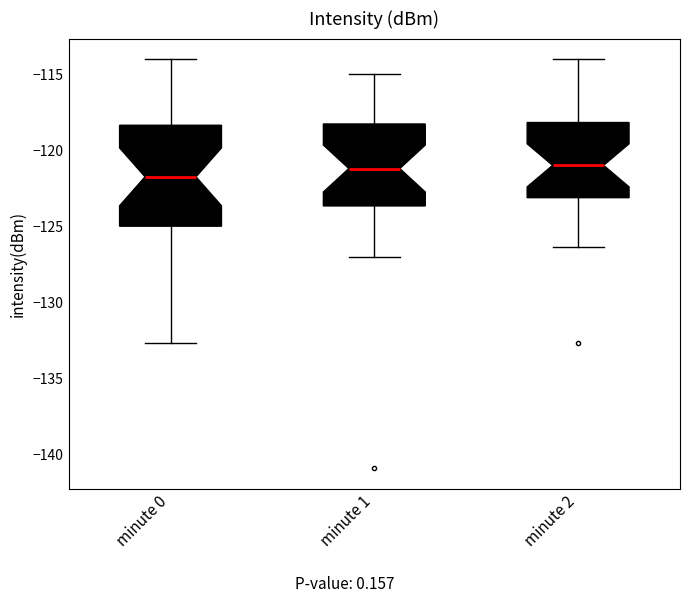

Reading left to right, read every box against the y-axis: the position of its median line, the range the box covers, and the ends of its whiskers. The values are not printed on the chart, so give them approximately, as read against the axis.

minute 0: median -121.5, box -125.0 to -118.5, whiskers -132.5 to -114.0
minute 1: median -121.0, box -123.5 to -118.5, whiskers -127.0 to -115.0
minute 2: median -121.0, box -123.0 to -118.0, whiskers -126.5 to -114.0